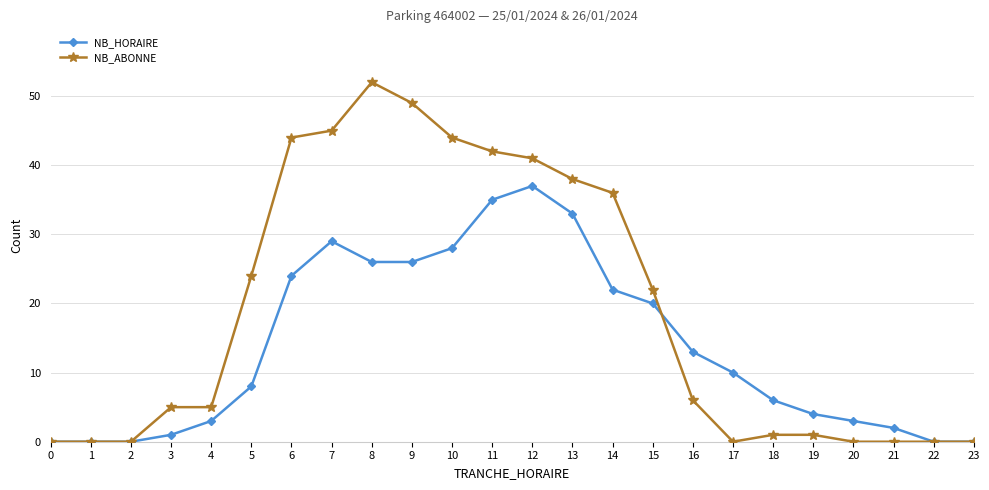

Between 0 and 5, which series saw the biggest shift?

NB_ABONNE